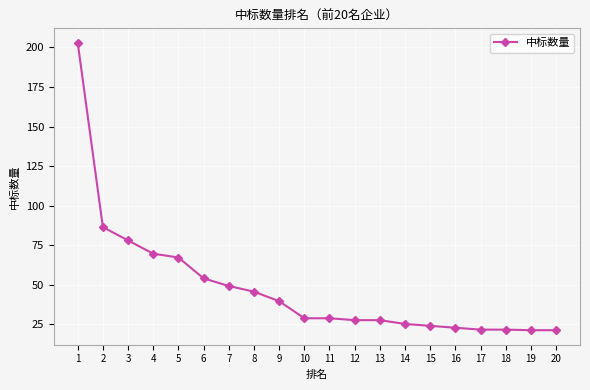

What is the maximum value shown in the chart?

203.0